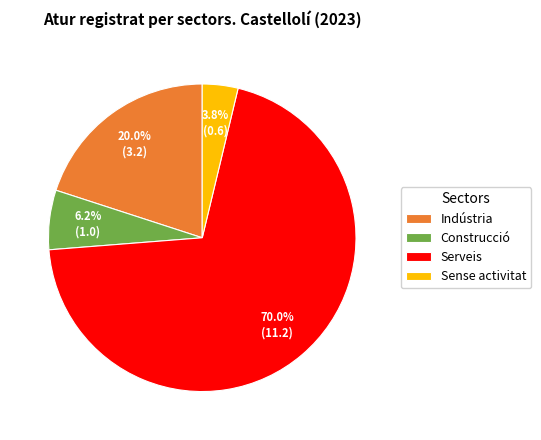

How many segments does this pie chart have?

4